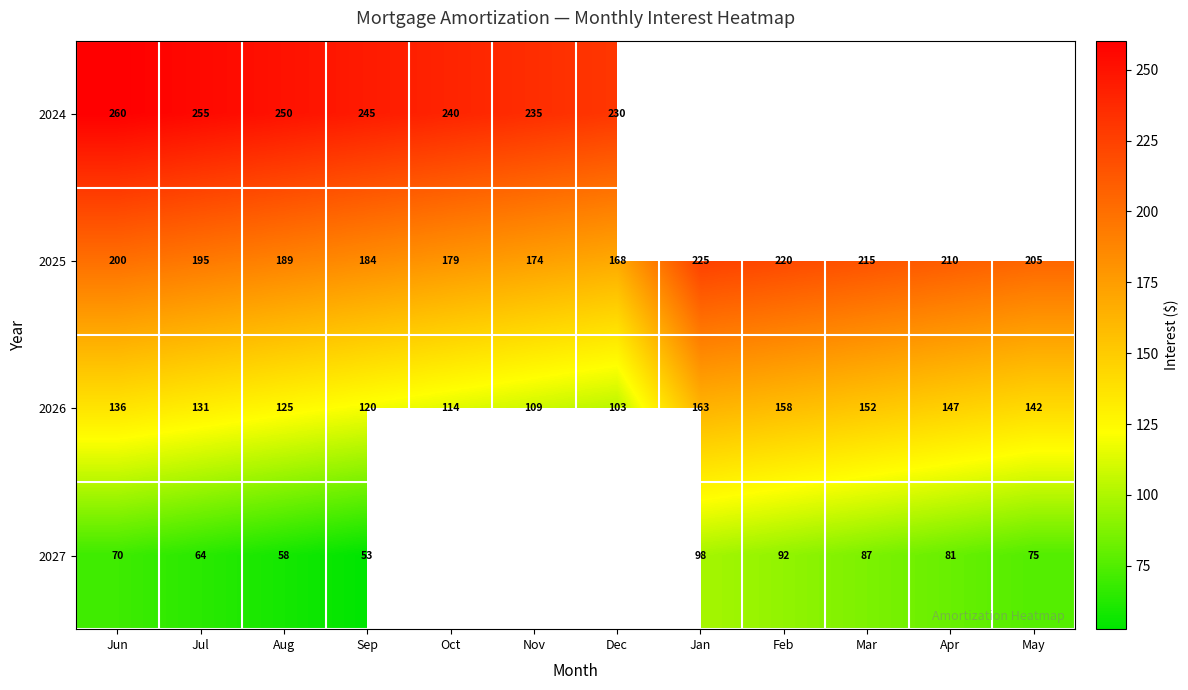

Is the value of 2027 at Jul greater than the value of 2026 at Jul?

No